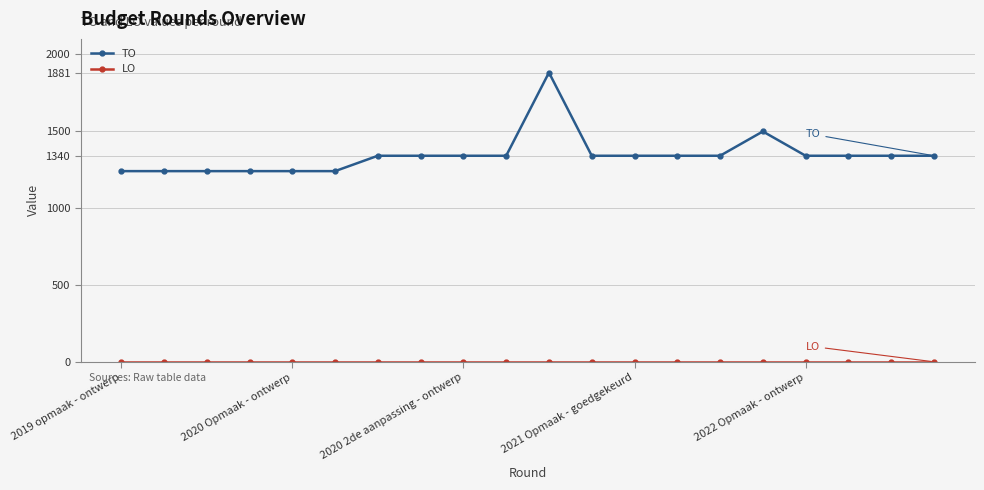

Does the chart display data point markers on the line(s)?

Yes